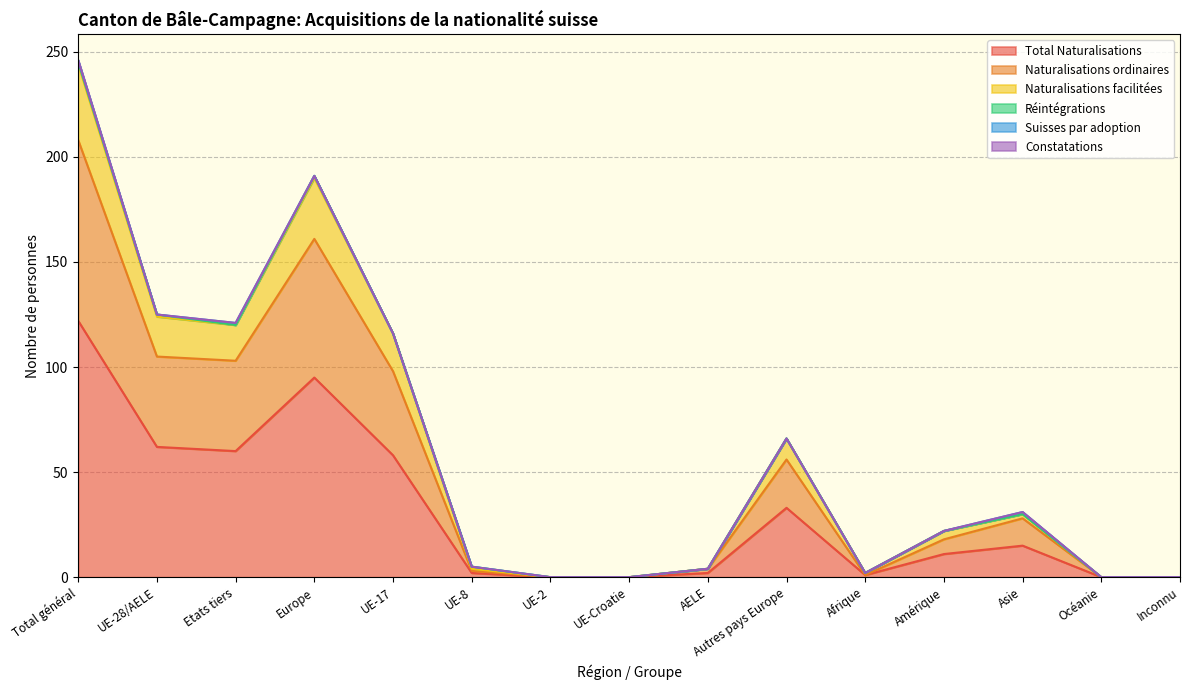

Is the value of Naturalisations facilitées at Afrique greater than the value of Total Naturalisations at Asie?

No